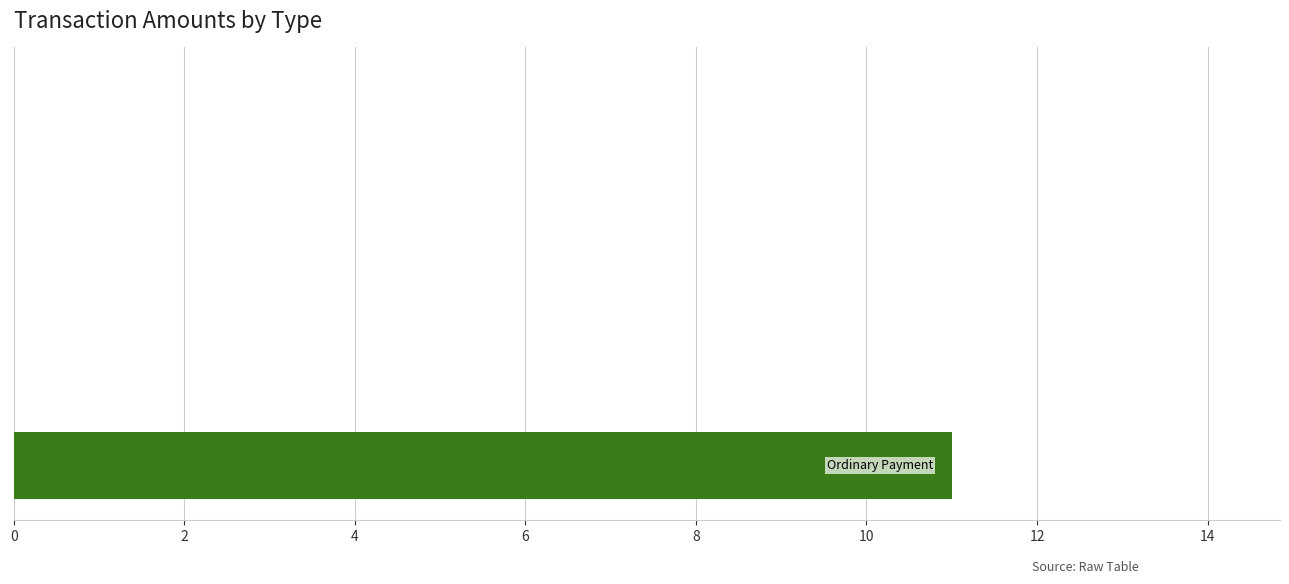

What is the greatest value displayed?

11